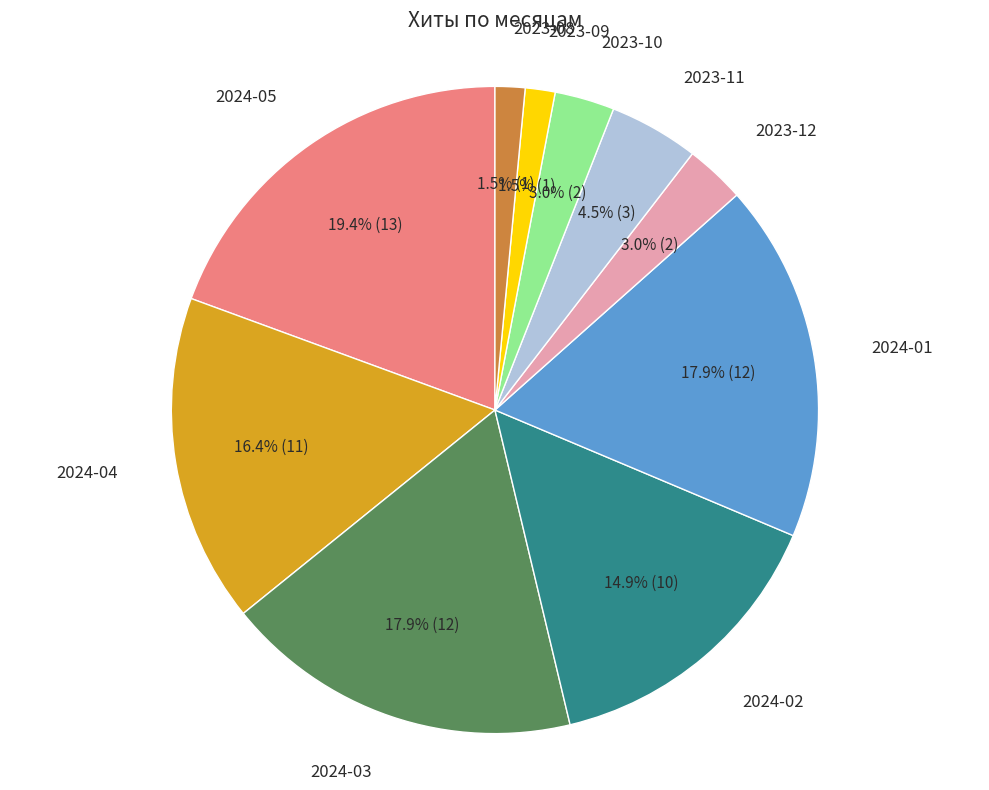

Is there a majority slice in this chart?

No